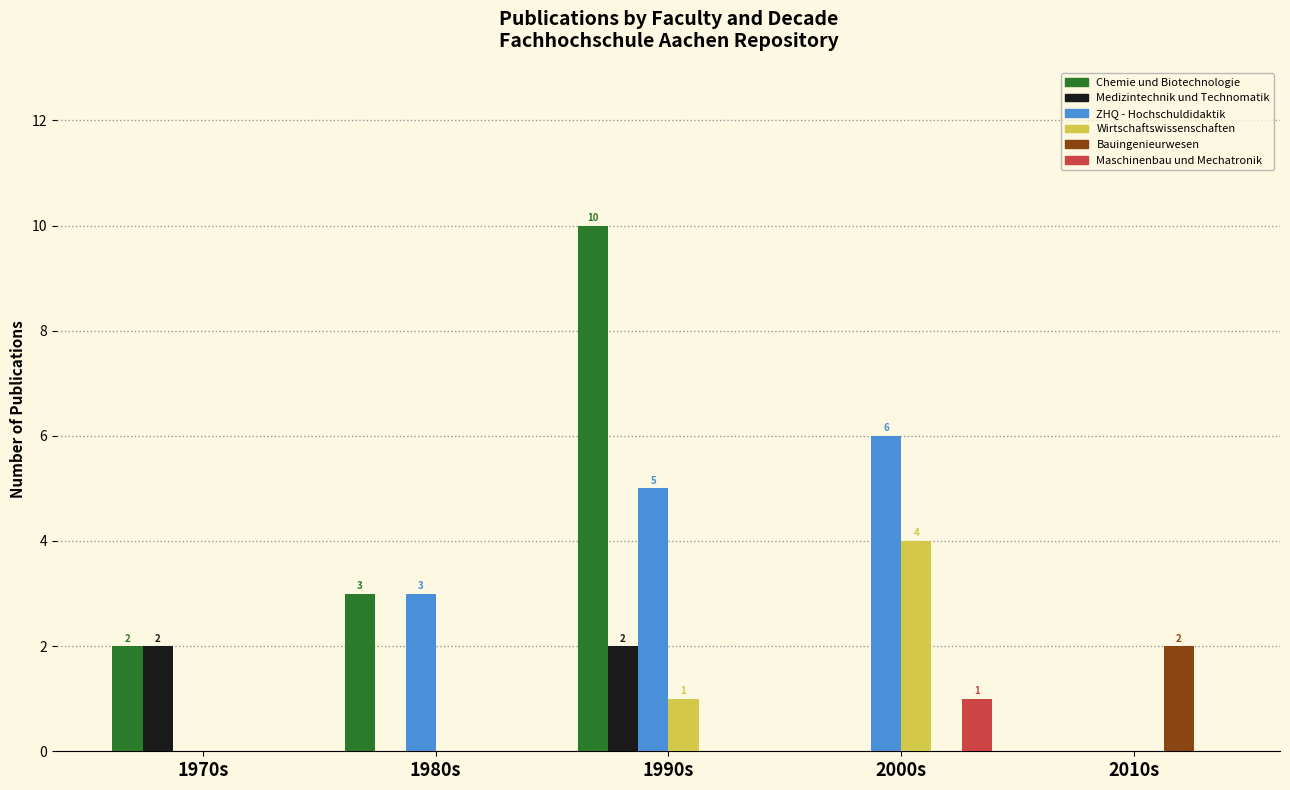

At which category is the sum across all series the highest?

1990s